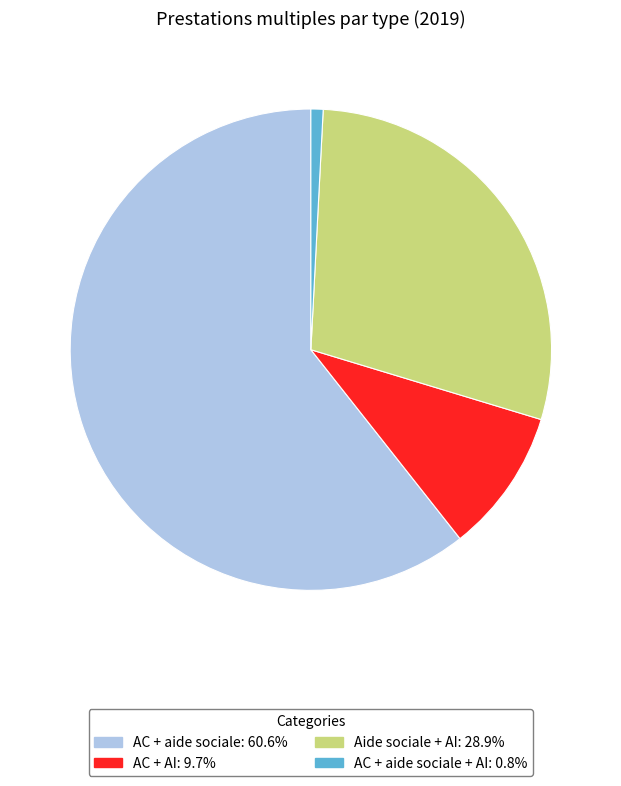

Is there any slice that represents more than half of the pie?

Yes